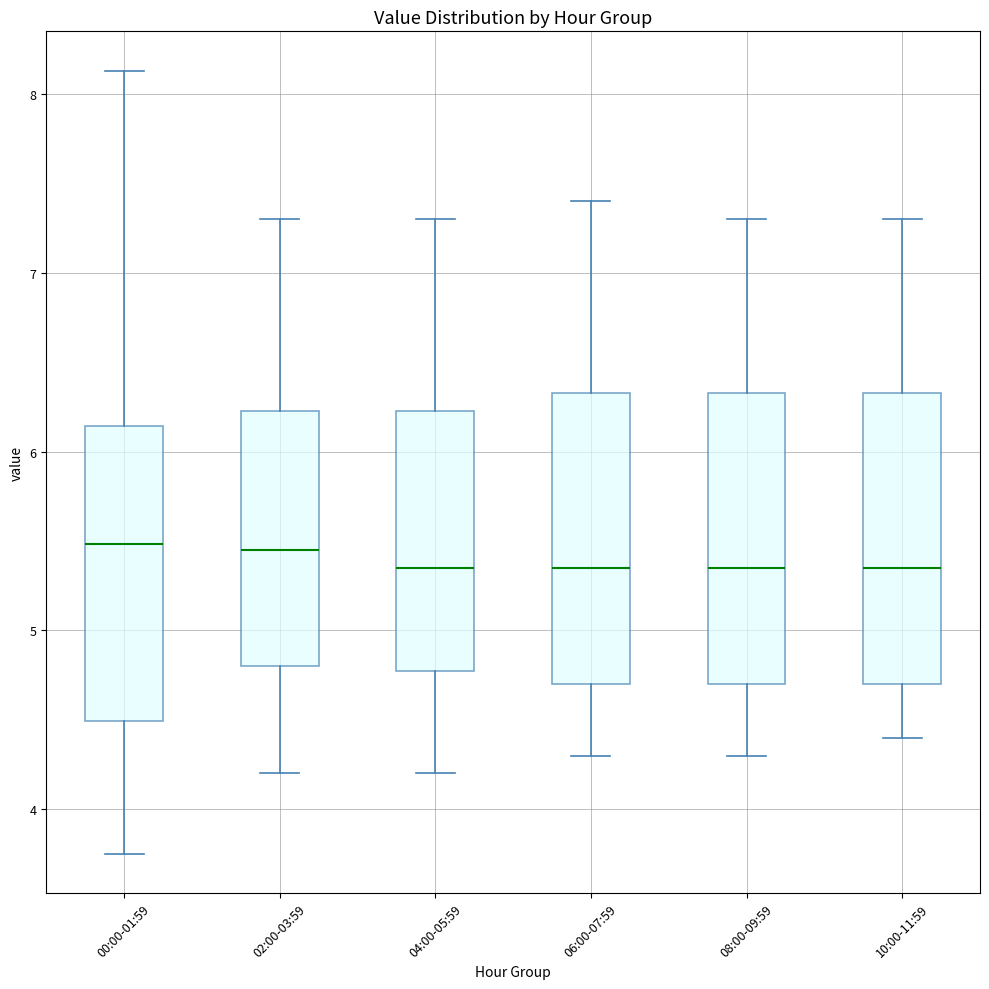

Reading left to right, read every box against the y-axis: the position of its median line, the range the box covers, and the ends of its whiskers. The values are not printed on the chart, so give them approximately, as read against the axis.

00:00-01:59: median 5.5, box 4.5 to 6.1, whiskers 3.8 to 8.1
02:00-03:59: median 5.5, box 4.8 to 6.2, whiskers 4.2 to 7.3
04:00-05:59: median 5.4, box 4.8 to 6.2, whiskers 4.2 to 7.3
06:00-07:59: median 5.4, box 4.7 to 6.3, whiskers 4.3 to 7.4
08:00-09:59: median 5.4, box 4.7 to 6.3, whiskers 4.3 to 7.3
10:00-11:59: median 5.4, box 4.7 to 6.3, whiskers 4.4 to 7.3